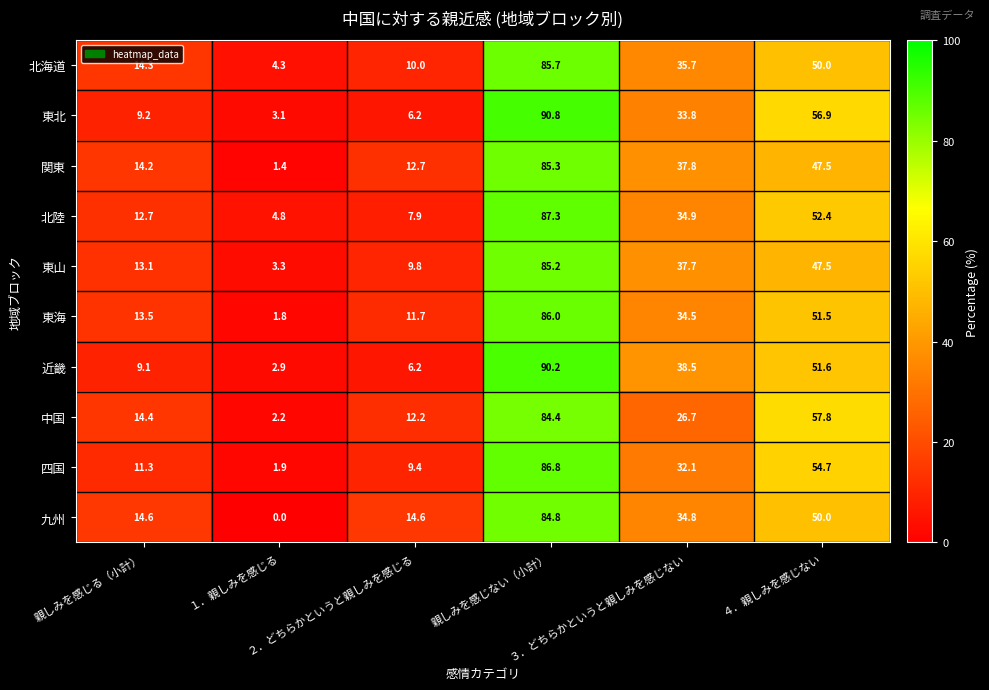

What is the difference between the second highest and second lowest values in the 中国 series?

45.6